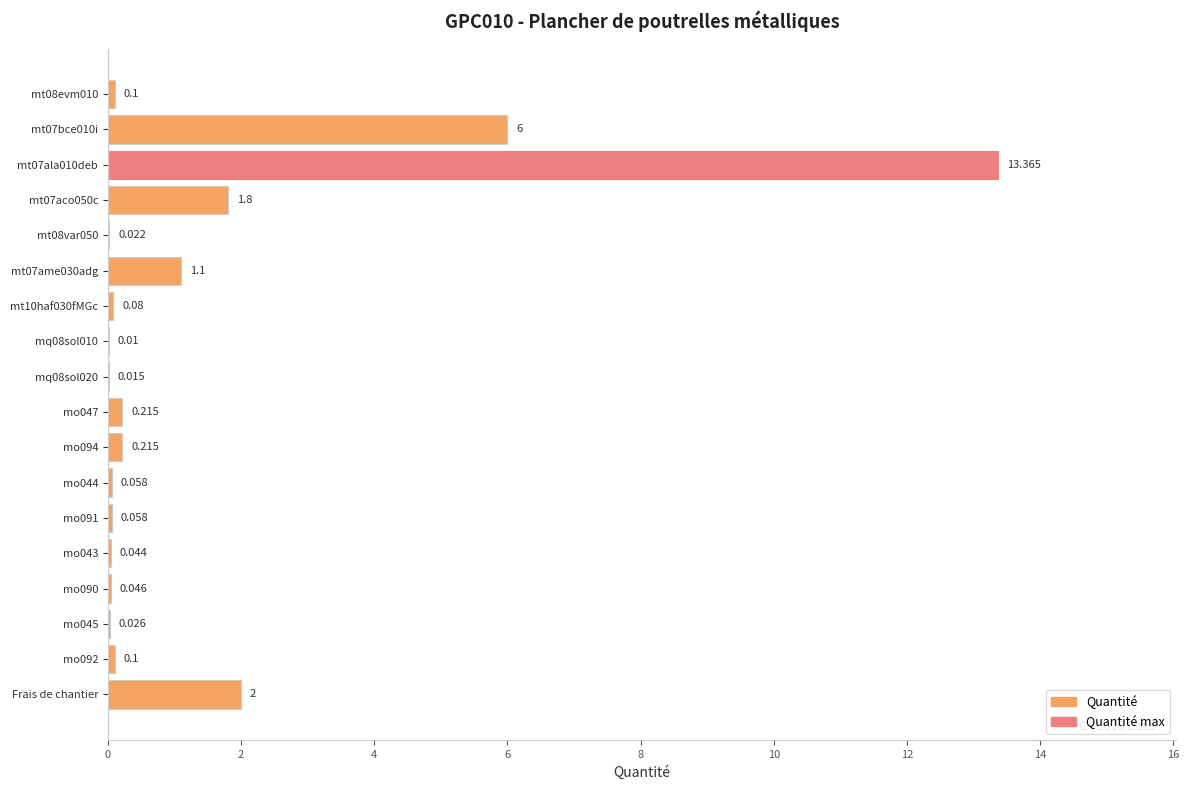

How many data points does each series have?

18